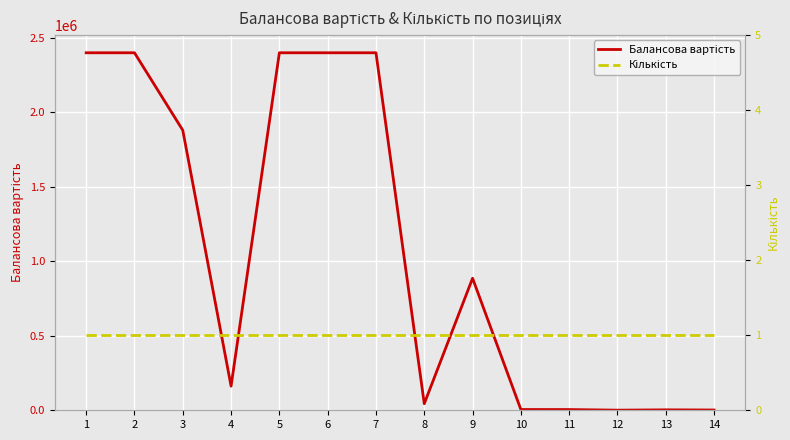

Rank the series at 14 from highest to lowest value.

Балансова вартість, Кількість